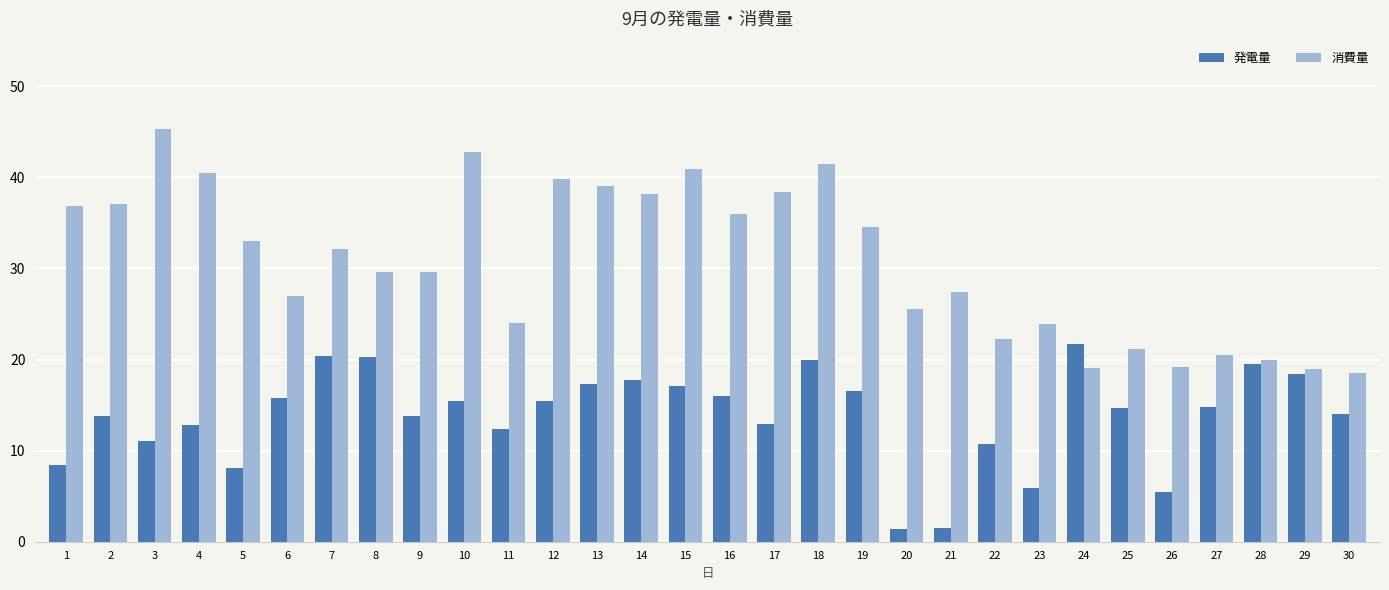

What is the approximate value of 発電量 at 3?

11.1